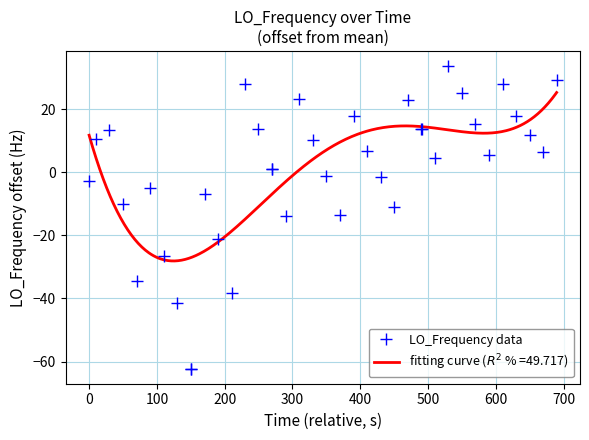

Reading left to right, extract all data points from this chart.

-2.8	10.5	13.5	-9.9	-34.4	-5.0	-26.5	-41.5	-62.2	-62.2	-7.0	-21.1	-38.2	28.0	13.6	1.0	1.0	-13.7	23.2	10.3	-1.3	-13.6	17.8	6.7	-1.5	-11.1	23.0	13.6	13.6	4.5	33.7	25.3	15.4	5.6	28.1	17.9	11.7	6.3	29.2